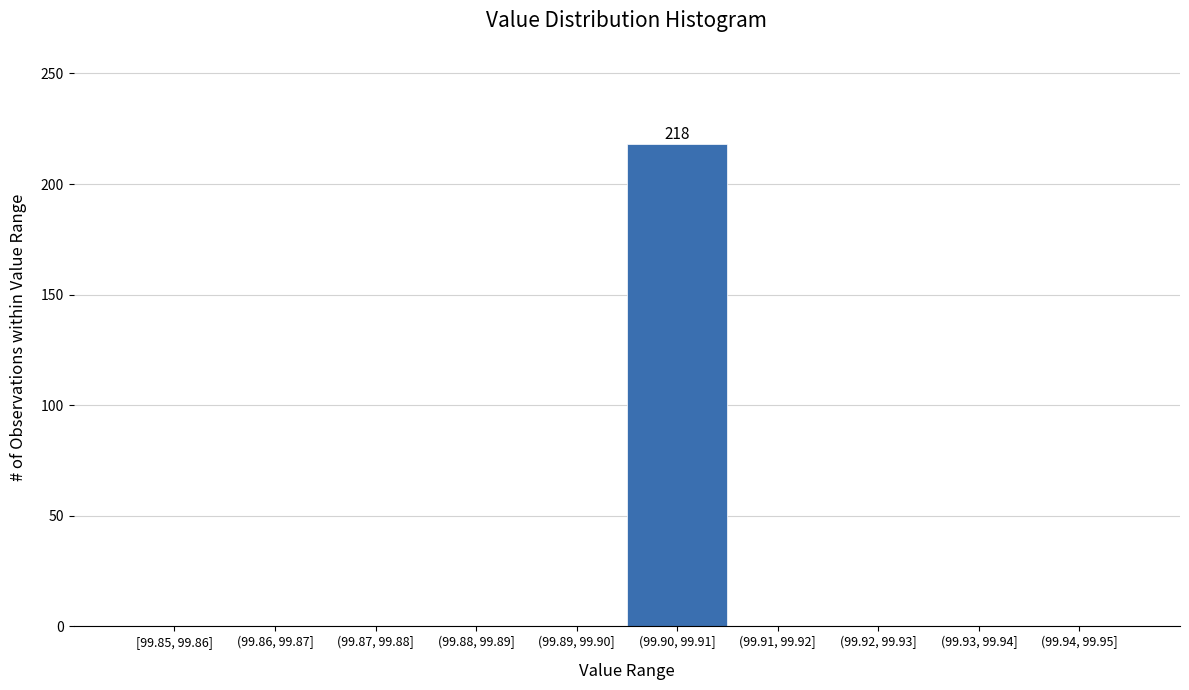

Reading right to left, transcribe all the data shown in this chart.

(99.94, 99.95]=0	(99.93, 99.94]=0	(99.92, 99.93]=0	(99.91, 99.92]=0	(99.90, 99.91]=218	(99.89, 99.90]=0	(99.88, 99.89]=0	(99.87, 99.88]=0	(99.86, 99.87]=0	[99.85, 99.86]=0